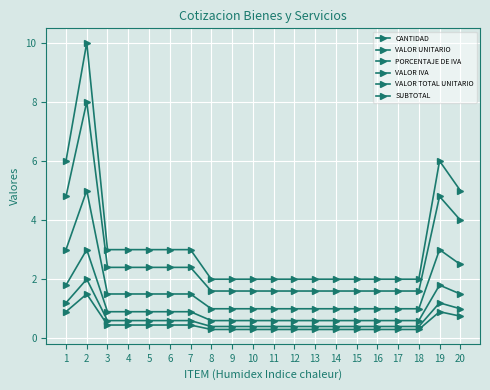

Is this an area chart (filled region under the line)?

No